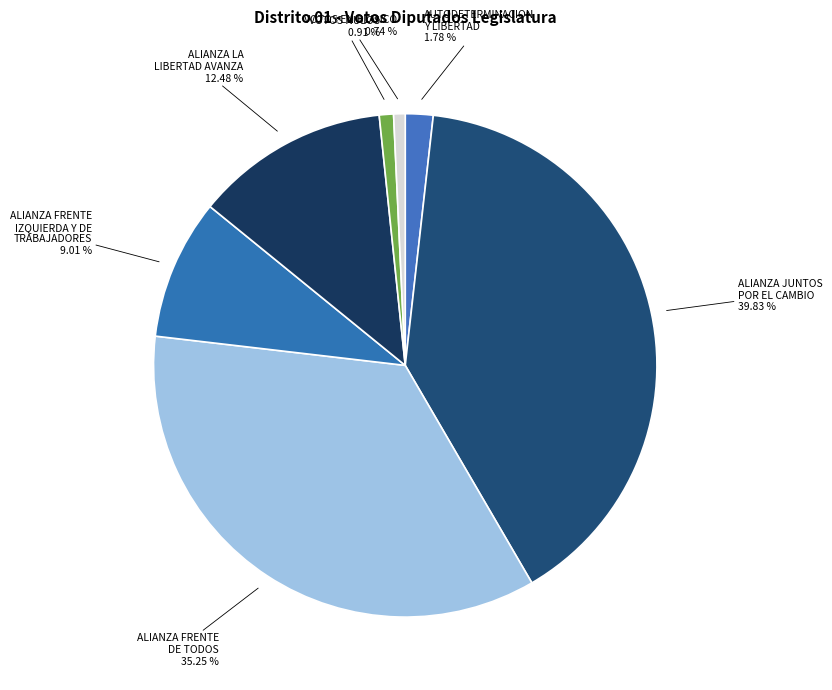

Is VOTOS EN BLANCO the majority of the pie?

No